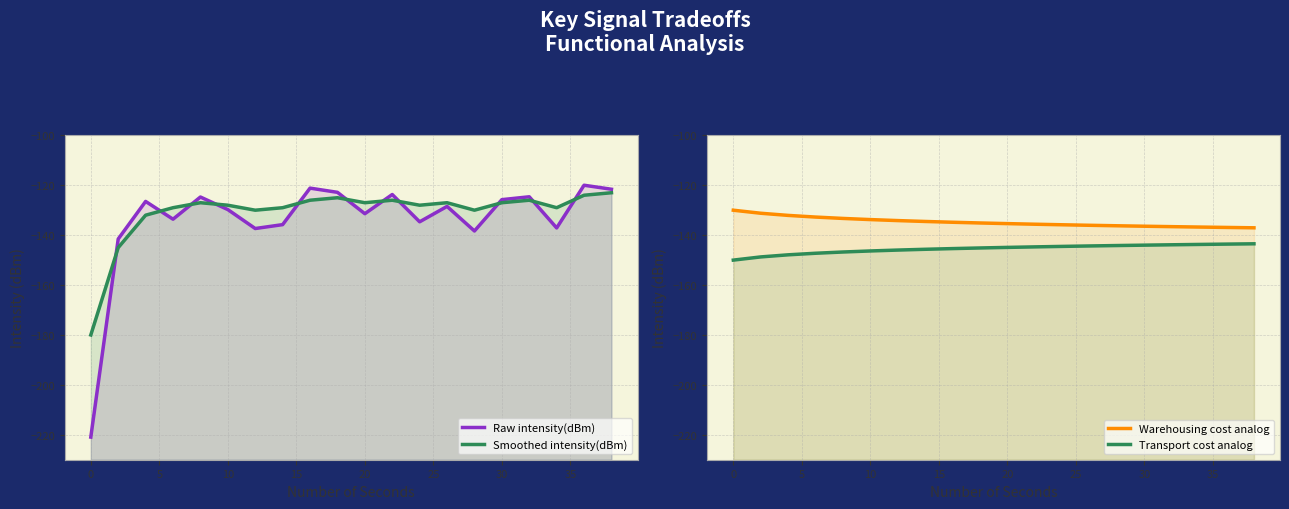

What is the maximum value shown in the chart?

-120.0